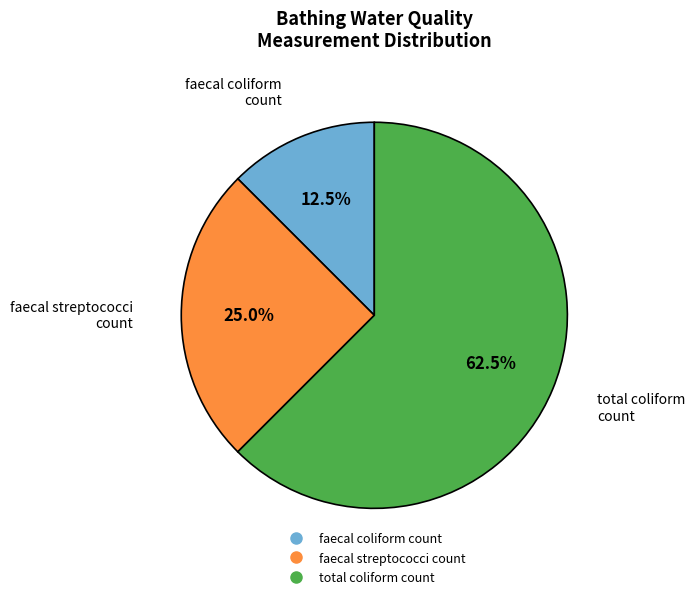

Is there a majority slice in this chart?

Yes